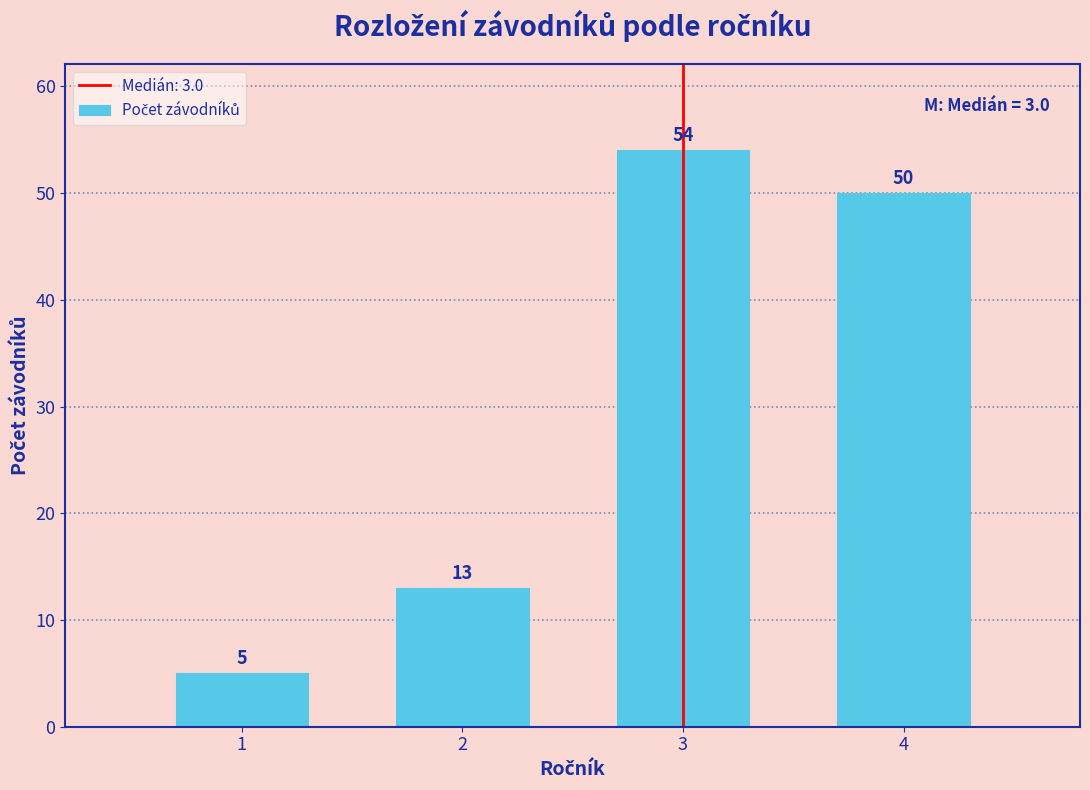

Reading left to right, transcribe all the data shown in this chart.

5	13	54	50